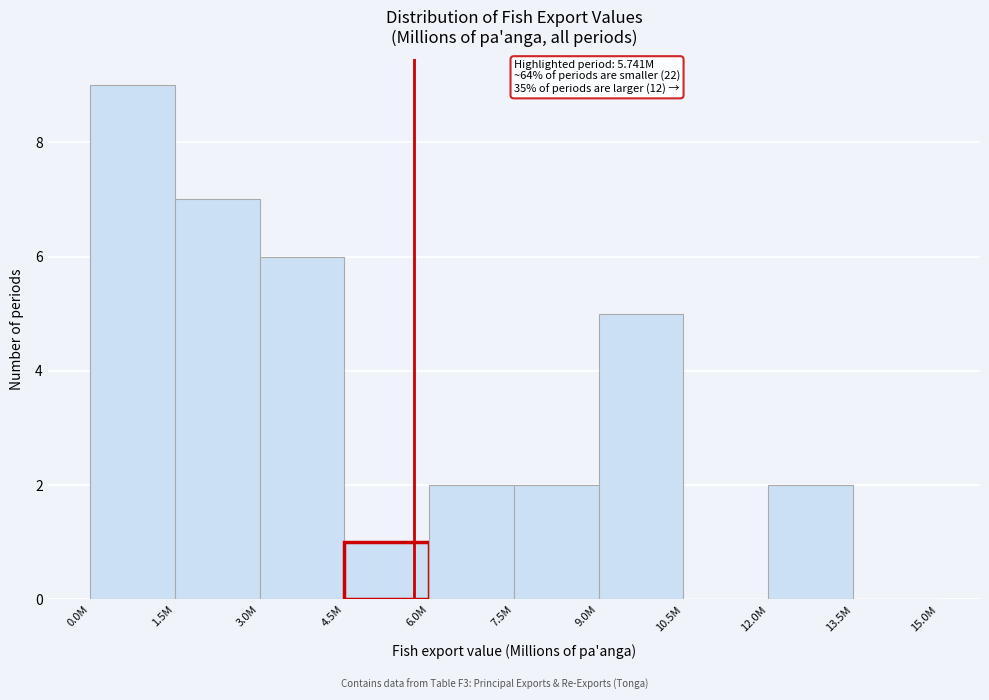

Reading left to right, extract all data points from this chart.

0.0M=9	1.5M=7	3.0M=6	4.5M=1	6.0M=2	7.5M=2	9.0M=5	10.5M=0	12.0M=2	13.5M=0